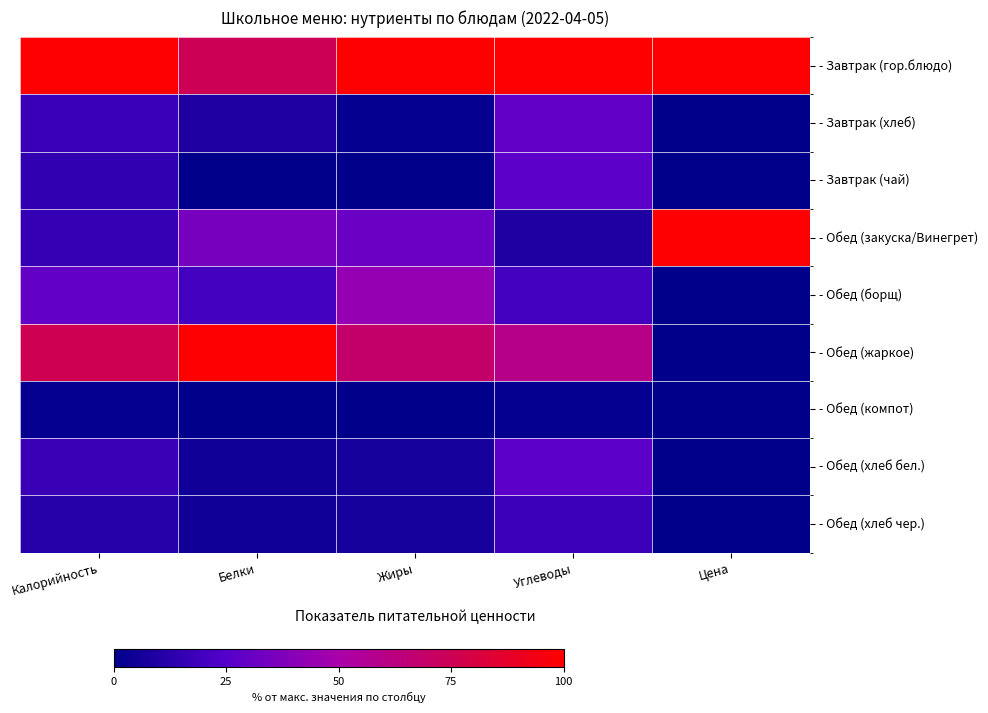

Between Белки and Углеводы, which is larger?

Углеводы